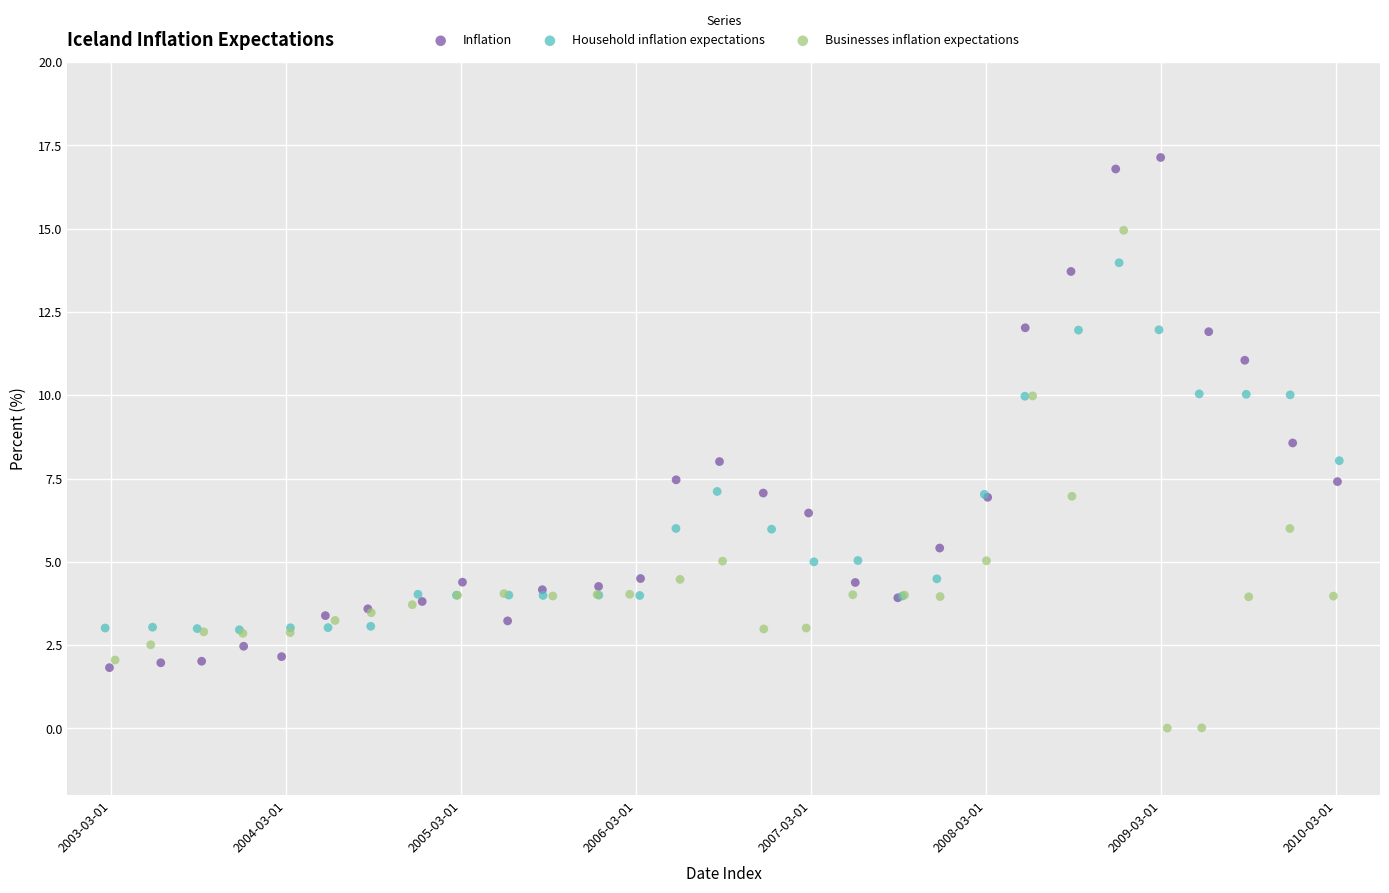

Which series reaches the maximum Y coordinate?

Inflation